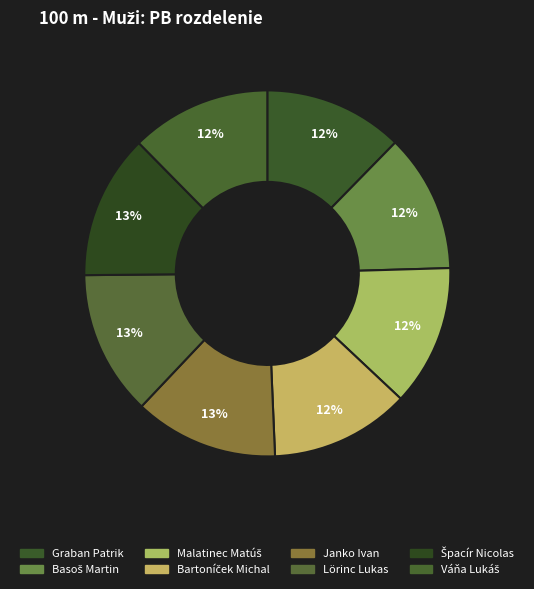

Count the number of slices in the pie.

8